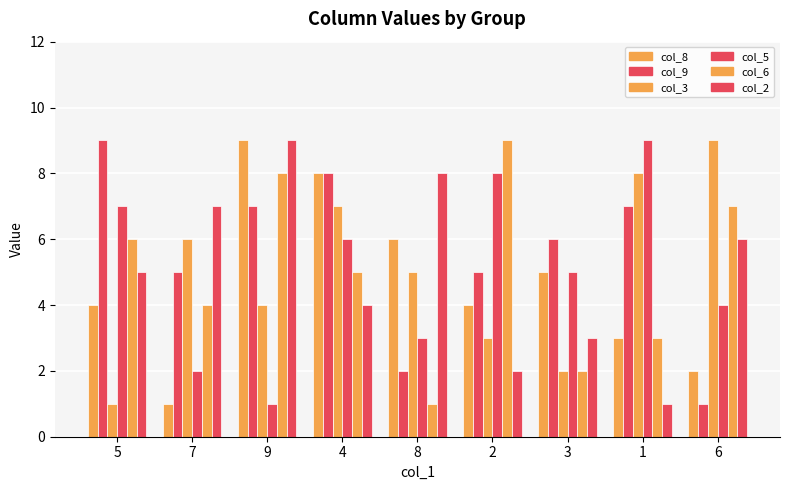

Rank the series by their maximum value, from highest to lowest.

col_8, col_9, col_3, col_5, col_6, col_2